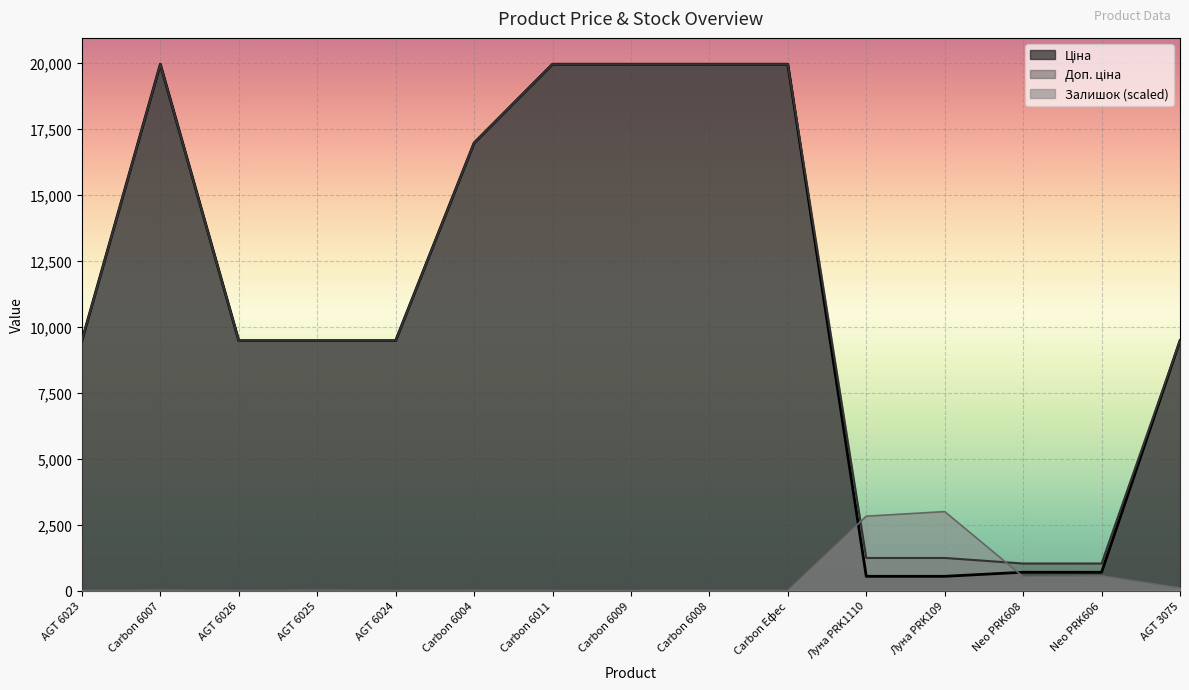

Reading left to right, transcribe all the data shown in this chart.

Ціна: AGT 6023=9480.1	Carbon 6007=19964.2	AGT 6026=9480.1	AGT 6025=9480.1	AGT 6024=9480.1	Carbon 6004=16976.3	Carbon 6011=19964.2	Carbon 6009=19964.2	Carbon 6008=19964.2	Carbon Ефес=19964.2	Луна PRK1110=539.0	Луна PRK109=539.0	Neo PRK608=693.7	Neo PRK606=693.7	AGT 3075=9480.1
Доп. ціна: AGT 6023=9480.1	Carbon 6007=19964.2	AGT 6026=9480.1	AGT 6025=9480.1	AGT 6024=9480.1	Carbon 6004=16976.3	Carbon 6011=19964.2	Carbon 6009=19964.2	Carbon 6008=19964.2	Carbon Ефес=19964.2	Луна PRK1110=1235.4	Луна PRK109=1235.4	Neo PRK608=1024.6	Neo PRK606=1024.6	AGT 3075=9480.1
Залишок: AGT 6023=0.0	Carbon 6007=11.6	AGT 6026=0.0	AGT 6025=13.3	AGT 6024=0.0	Carbon 6004=8.3	Carbon 6011=0.0	Carbon 6009=0.0	Carbon 6008=5.0	Carbon Ефес=0.0	Луна PRK1110=2820.1	Луна PRK109=2994.6	Neo PRK608=528.5	Neo PRK606=556.7	AGT 3075=94.7